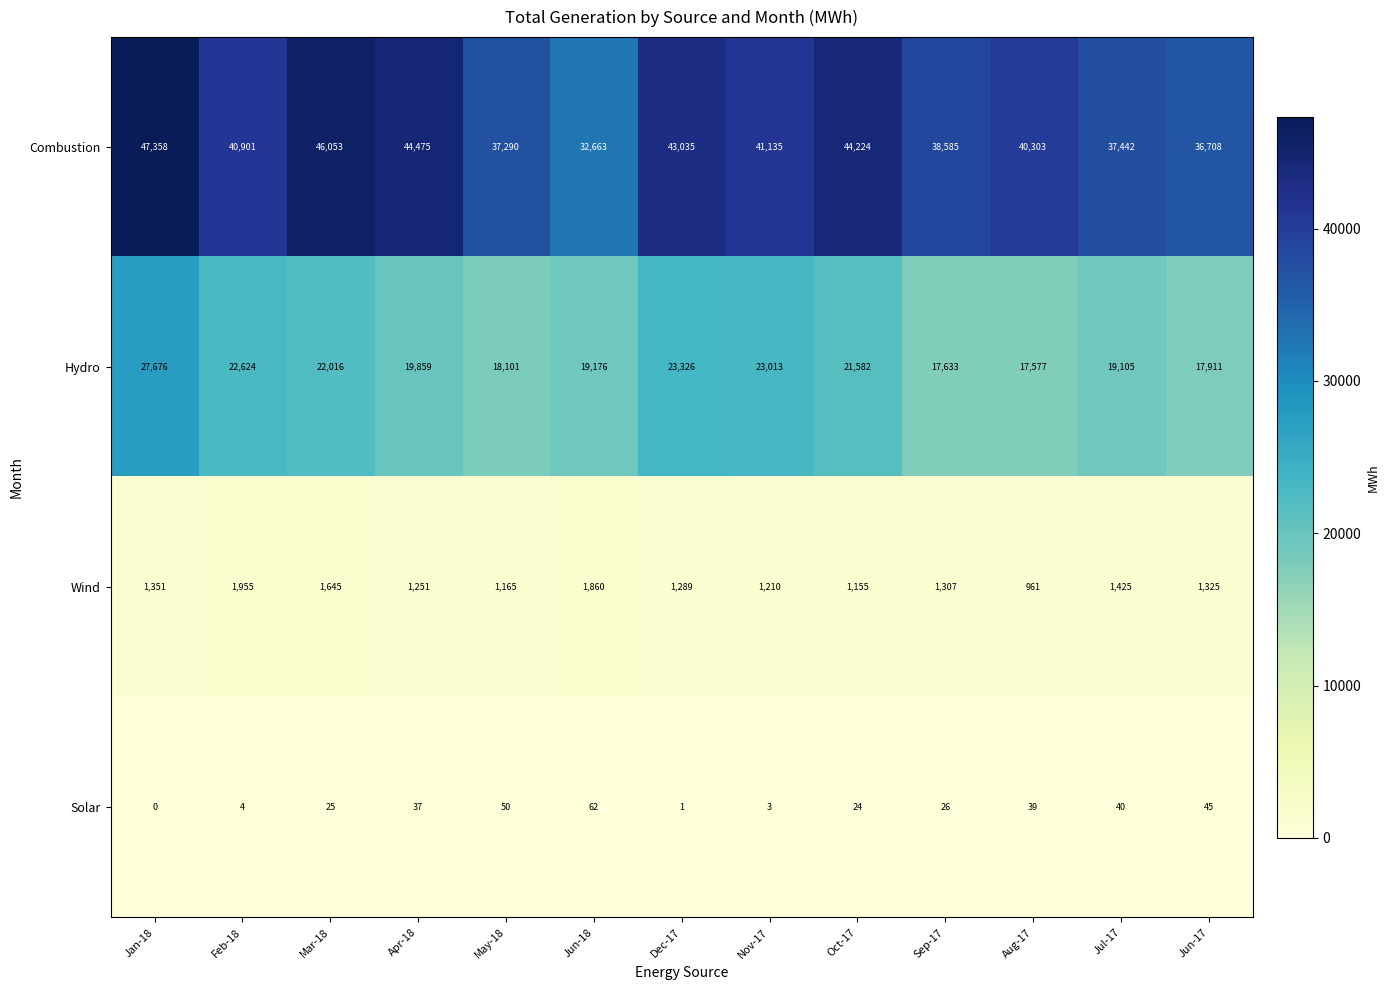

How many data points in Hydro are less than 19859?

6